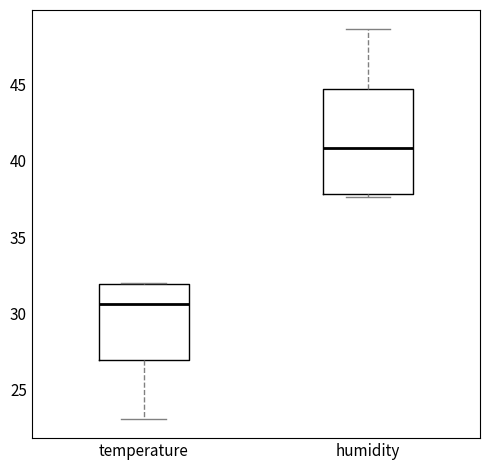

Reading left to right, read every box against the y-axis: the position of its median line, the range the box covers, and the ends of its whiskers. The values are not printed on the chart, so give them approximately, as read against the axis.

temperature: median 30.5, box 27.0 to 32.0, whiskers 23.0 to 32.0
humidity: median 41.0, box 38.0 to 44.5, whiskers 37.5 to 48.5